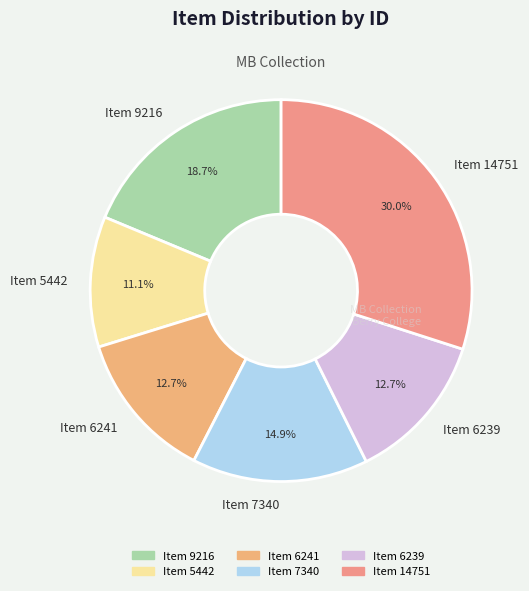

The Item 14751 slice represents 42% of the pie. True or false?

False